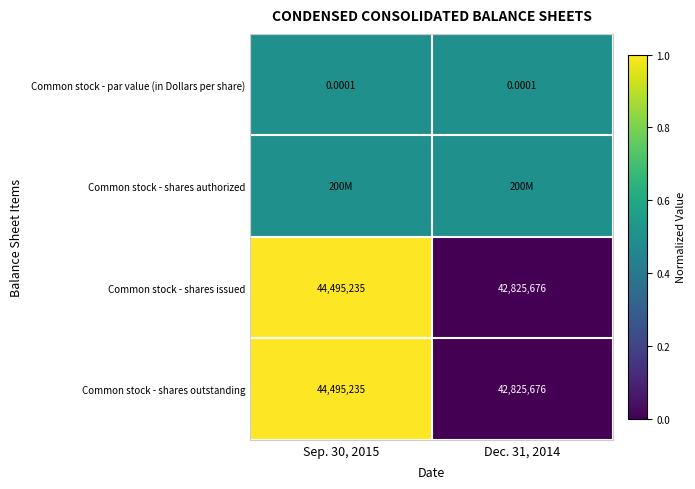

At how many categories does at least one series exceed 0?

2